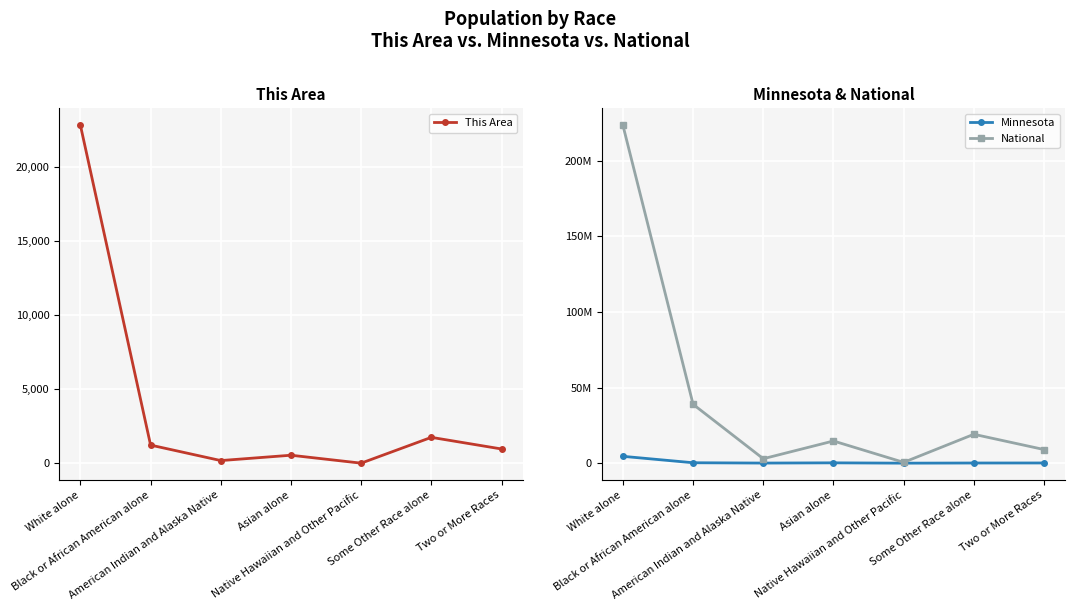

True or false: Minnesota and This Area intersect in this chart.

False